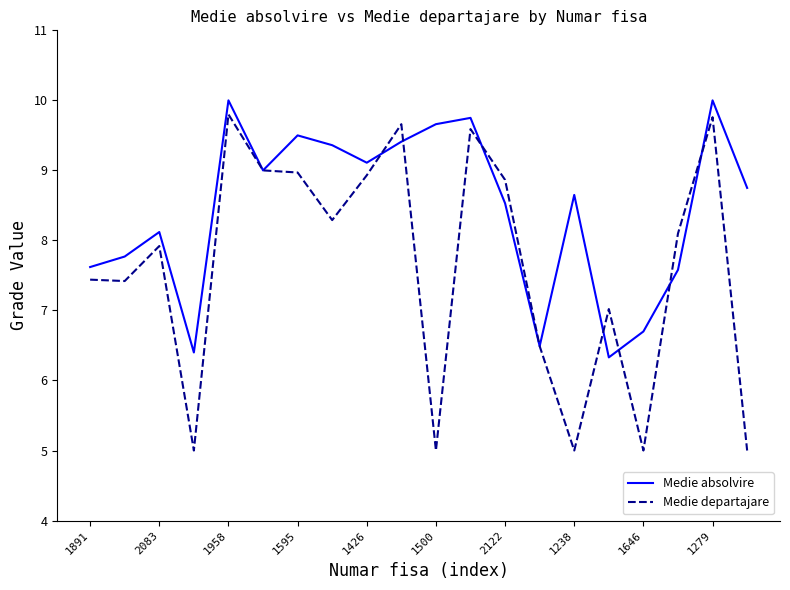

Rank the series by their average value, from highest to lowest.

Medie absolvire, Medie departajare